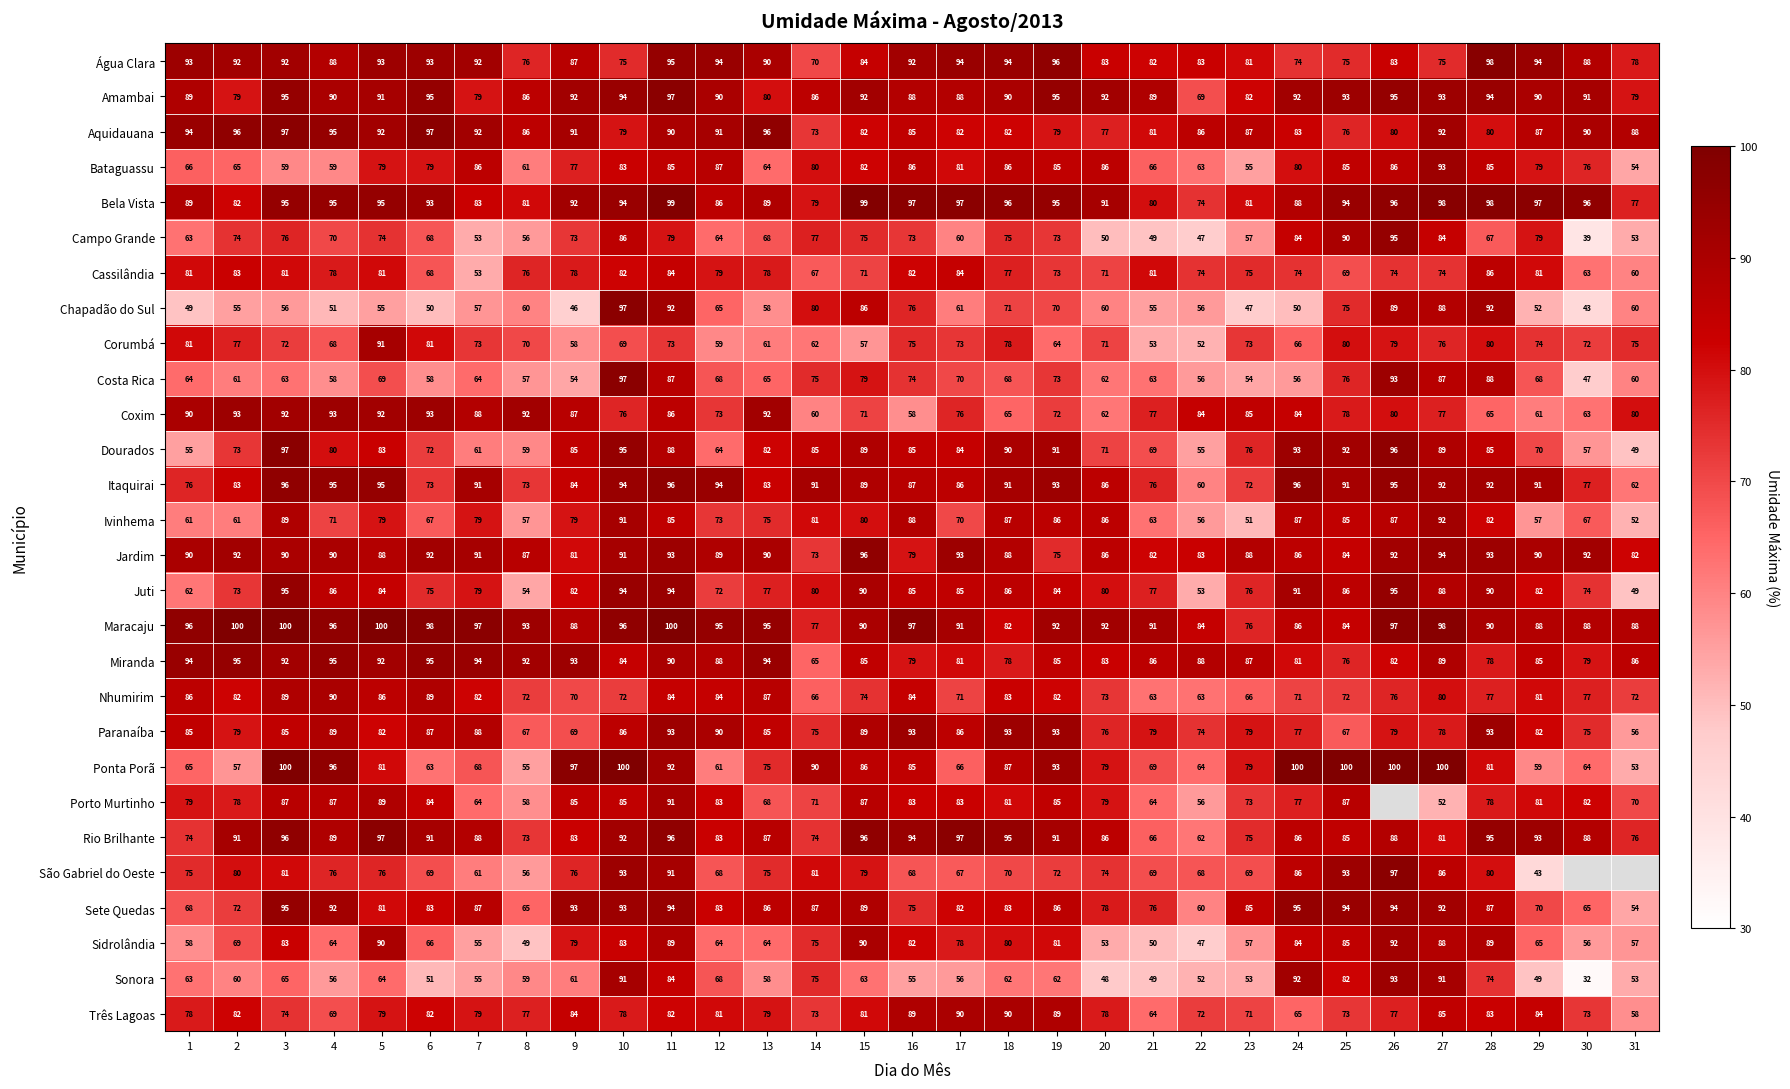

What is the total value across all series at 9?

2224